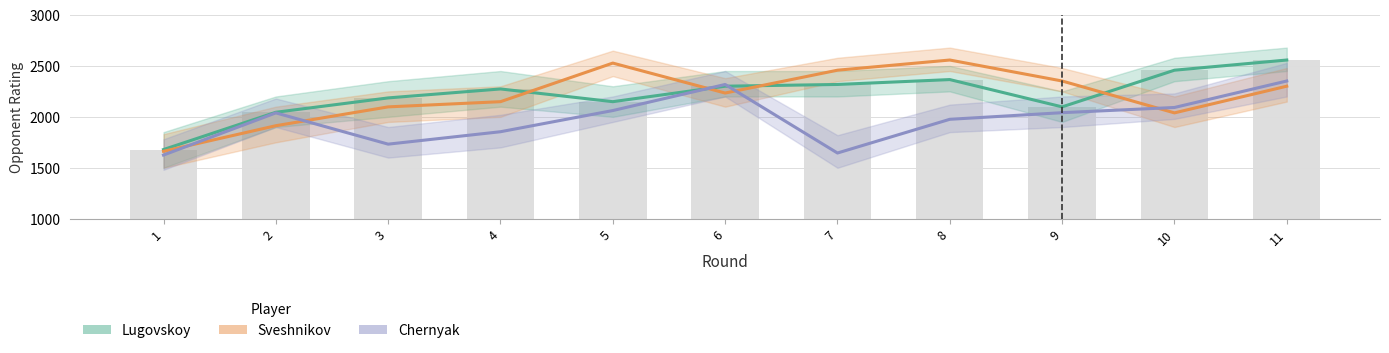

The Sveshnikov series shows 3572 at 6. True or false?

False